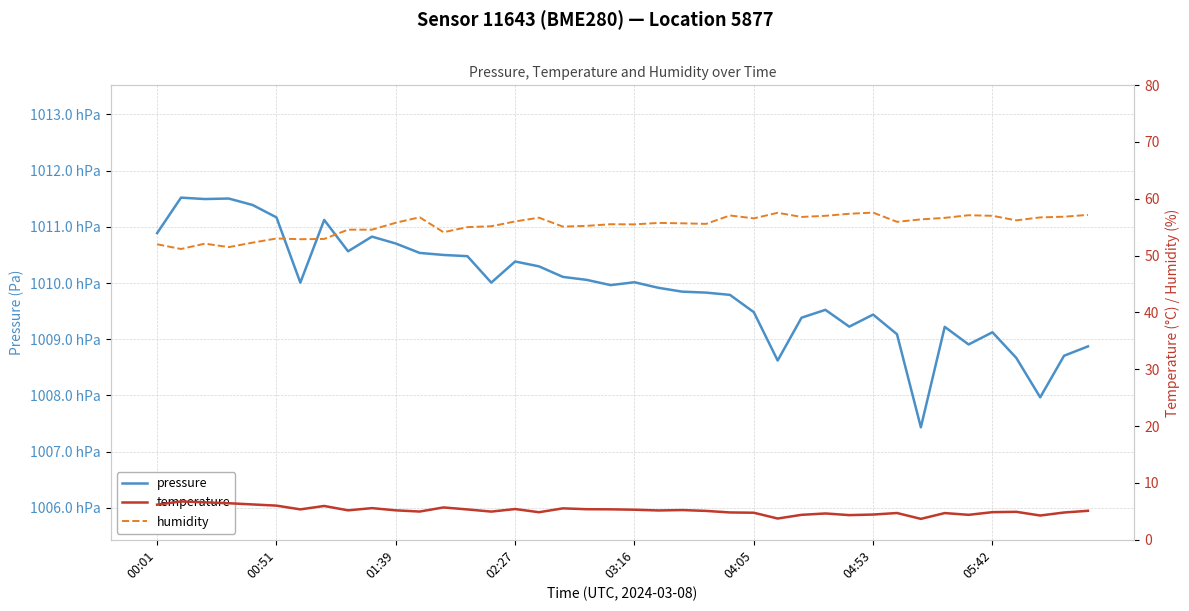

True or false: humidity and pressure intersect in this chart.

False